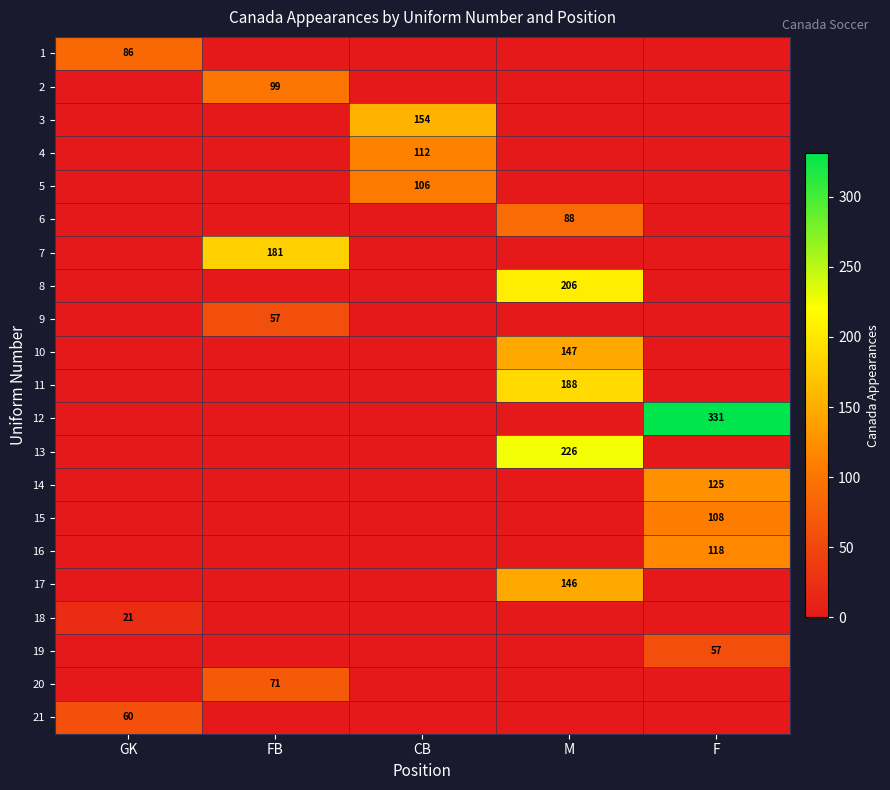

Which category has the highest value across all series?

F